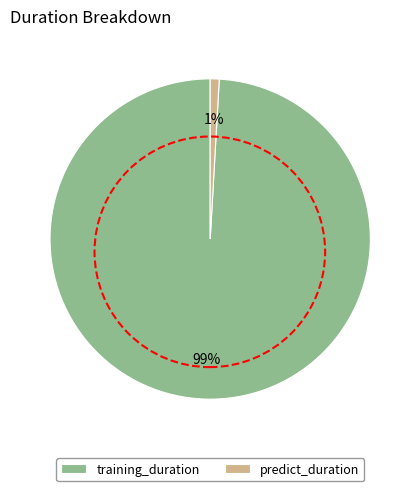

Does training_duration account for over 50% of the chart?

Yes